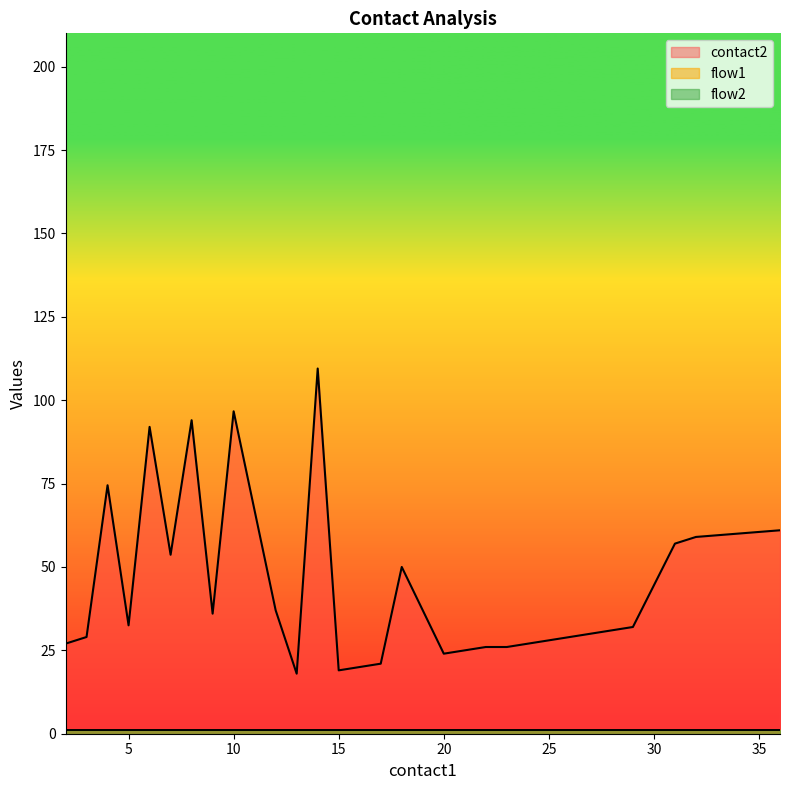

The flow2 series shows 1 at 9. True or false?

True